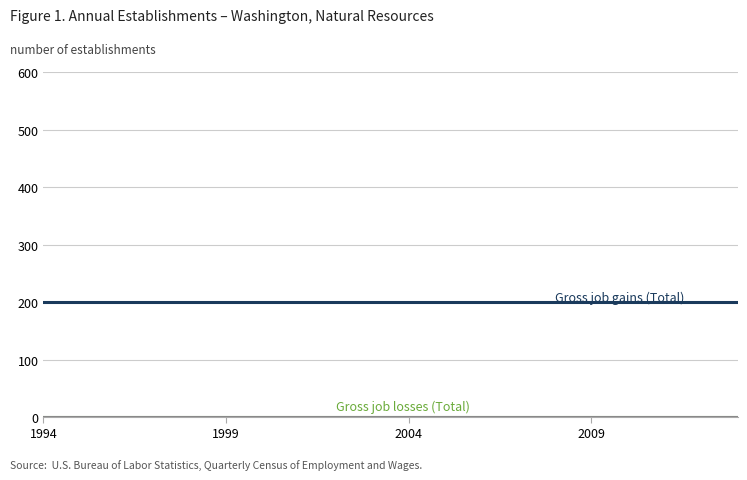

Is this an area chart (filled region under the line)?

No